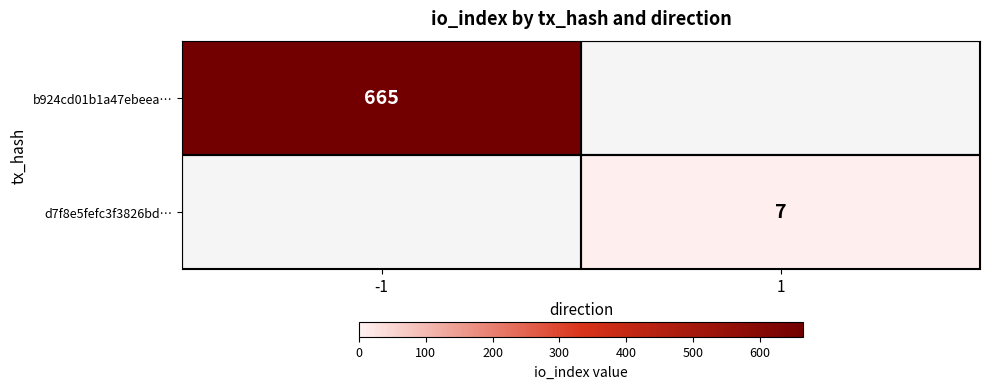

The d7f8e5fefc3f3826bd… series shows 7 at 1. True or false?

True